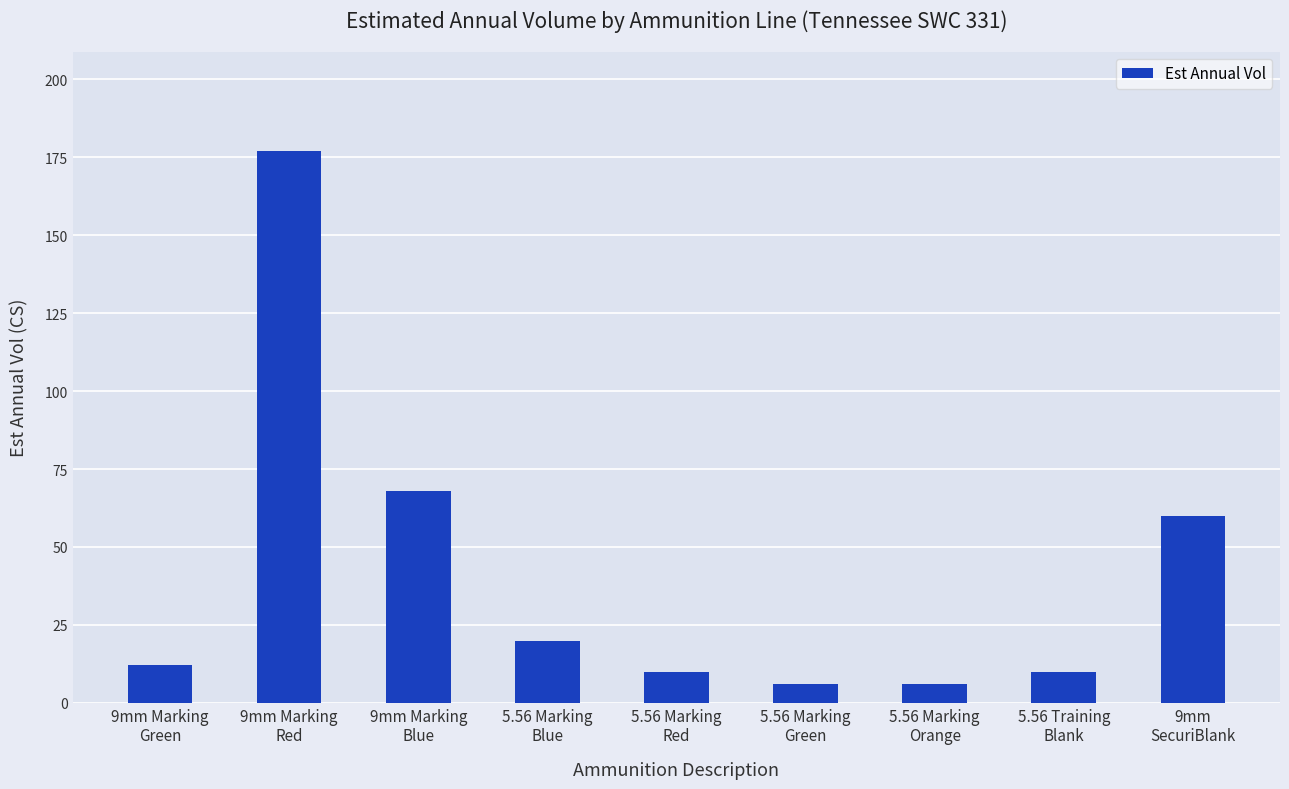

What is the difference between the maximum and second lowest values?

171